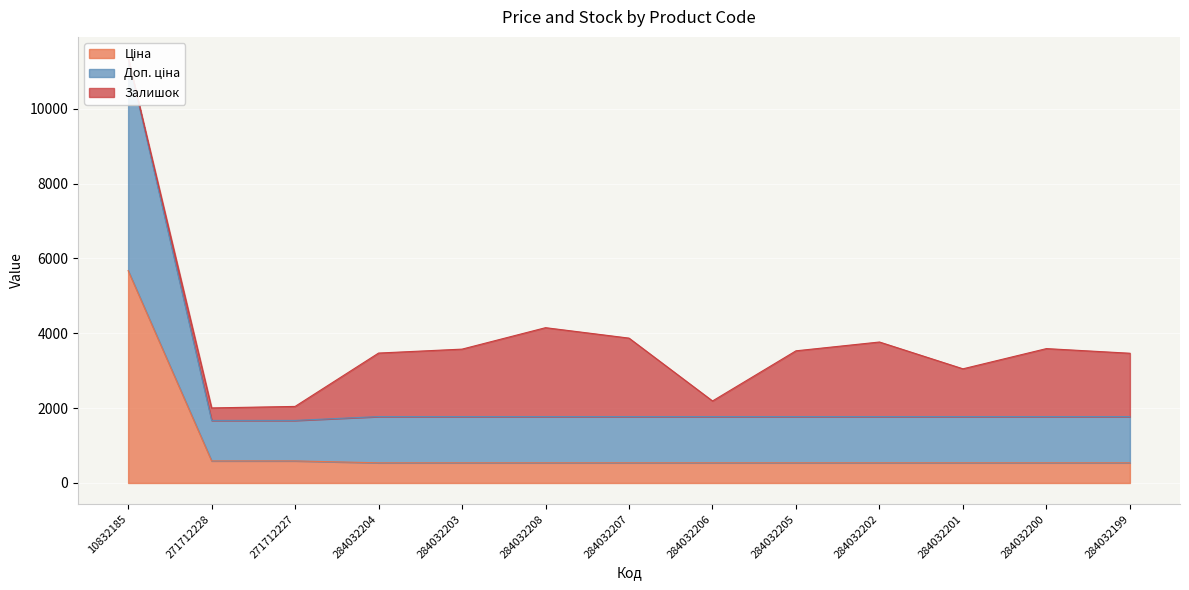

How many values in the Доп. ціна series exceed 1774?

11